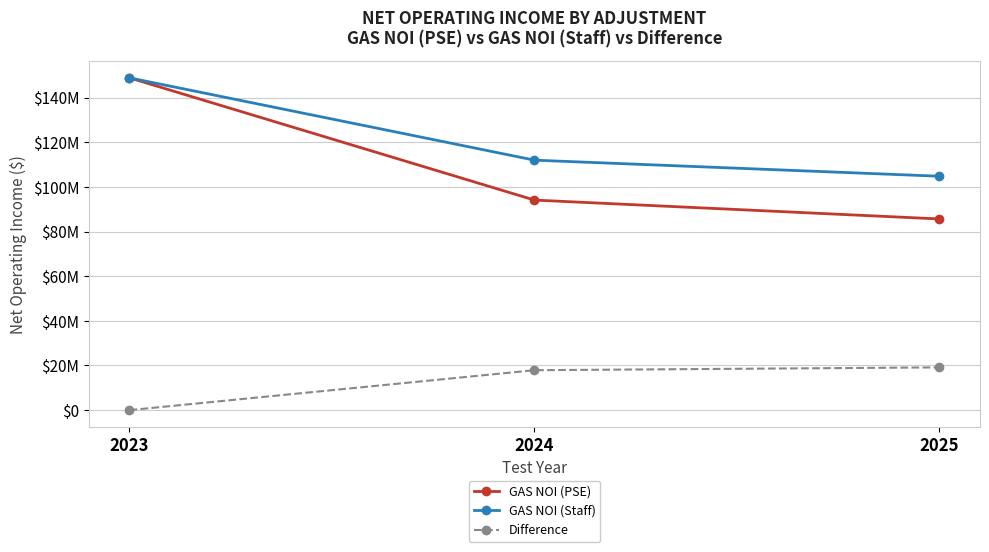

What are all the series names shown in the legend?

GAS NOI (PSE), GAS NOI (Staff), Difference